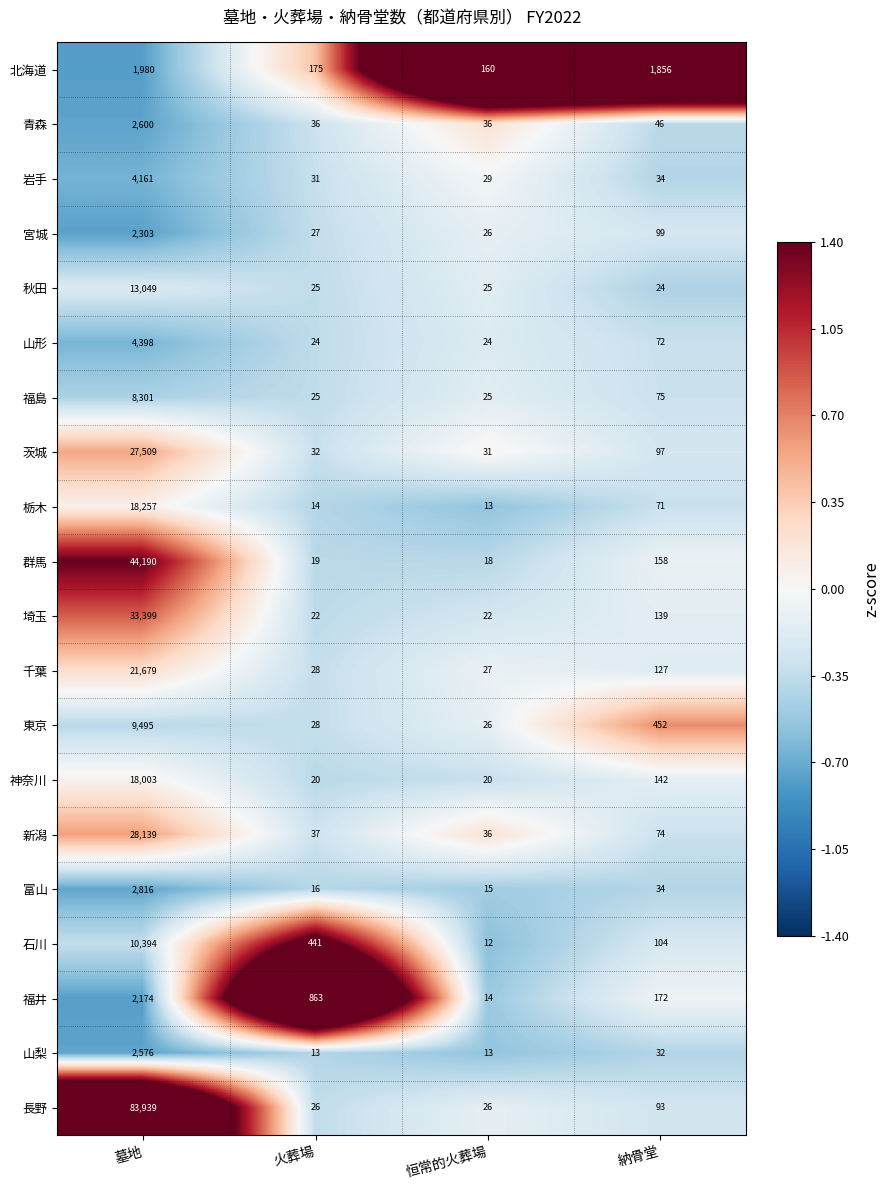

What is the sum of all 富山 values?

2881